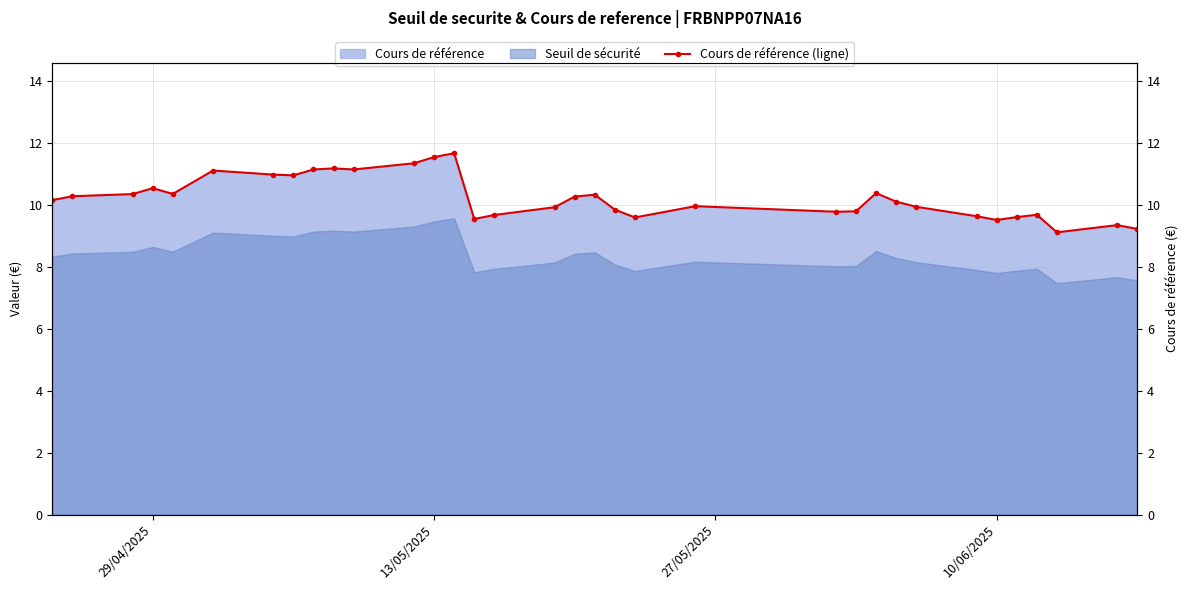

What is the value of the 14th point from the left?

11.7